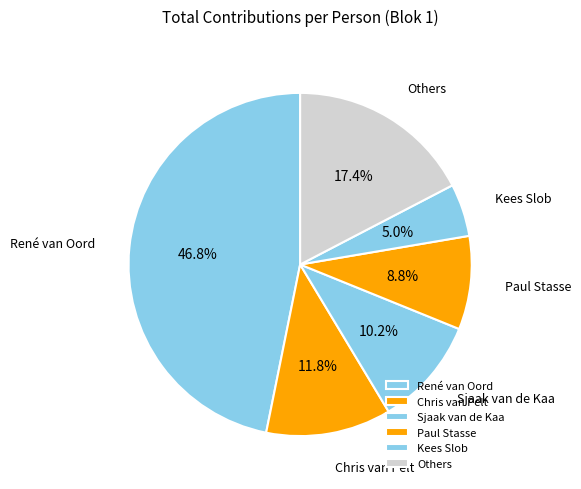

Is Kees Slob the majority of the pie?

No